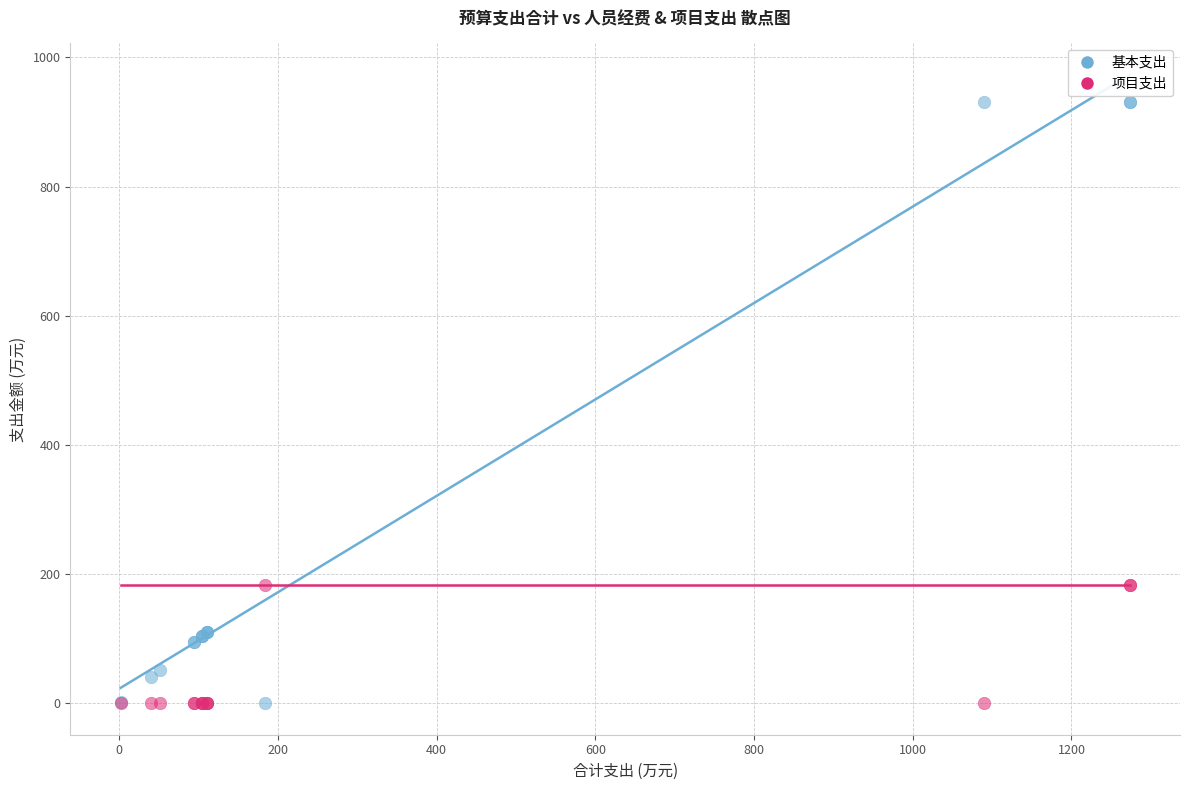

Which series has the largest Y range (max minus min)?

基本支出